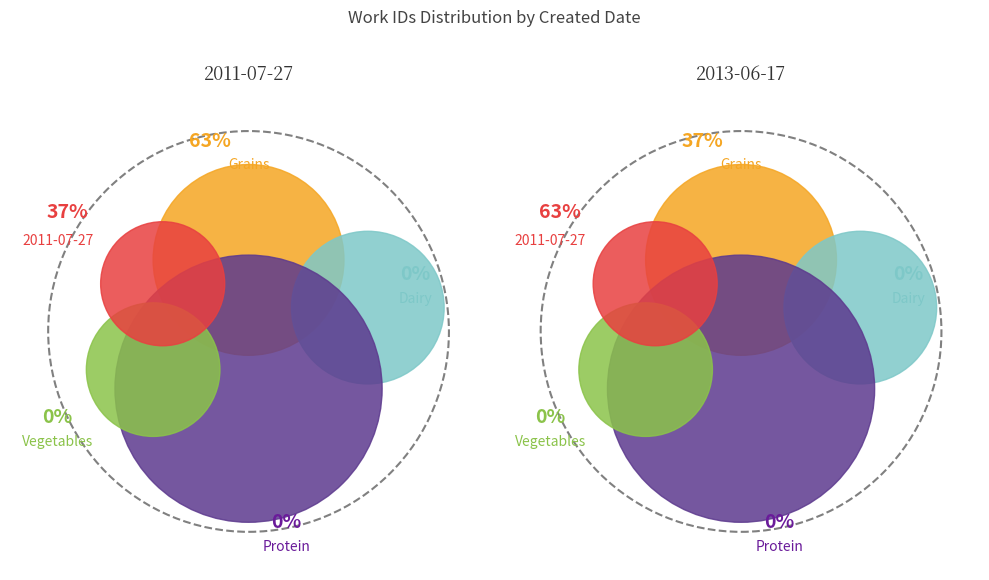

To the nearest percent, what portion does 2013-06-17 represent?

63%